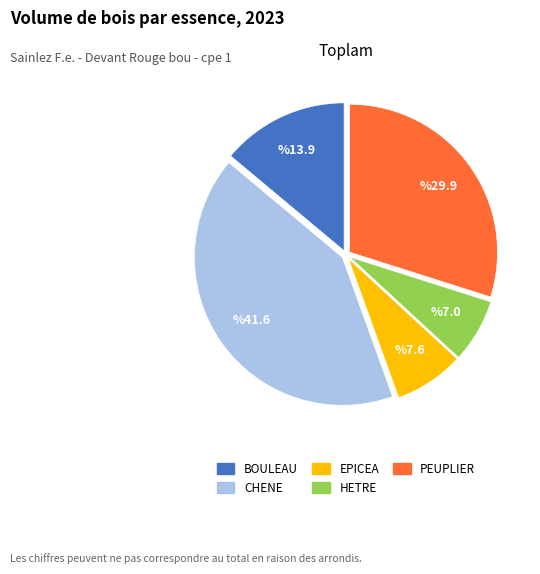

Does any single category account for the majority?

No